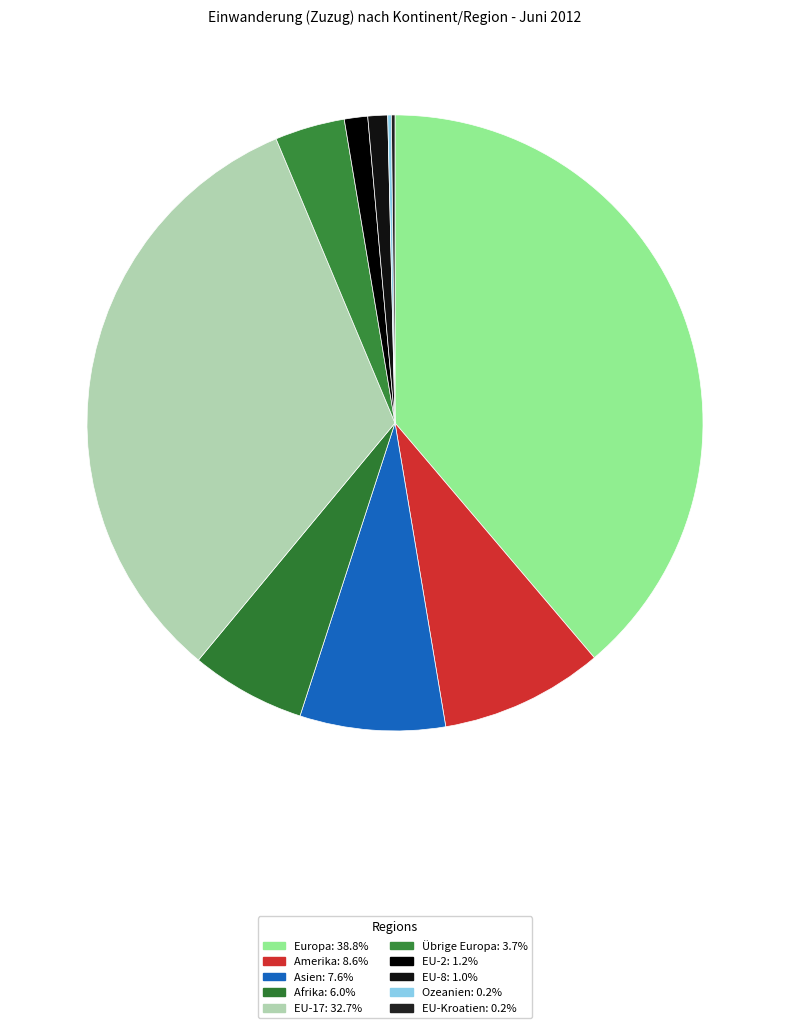

Which slice is the largest?

Europa